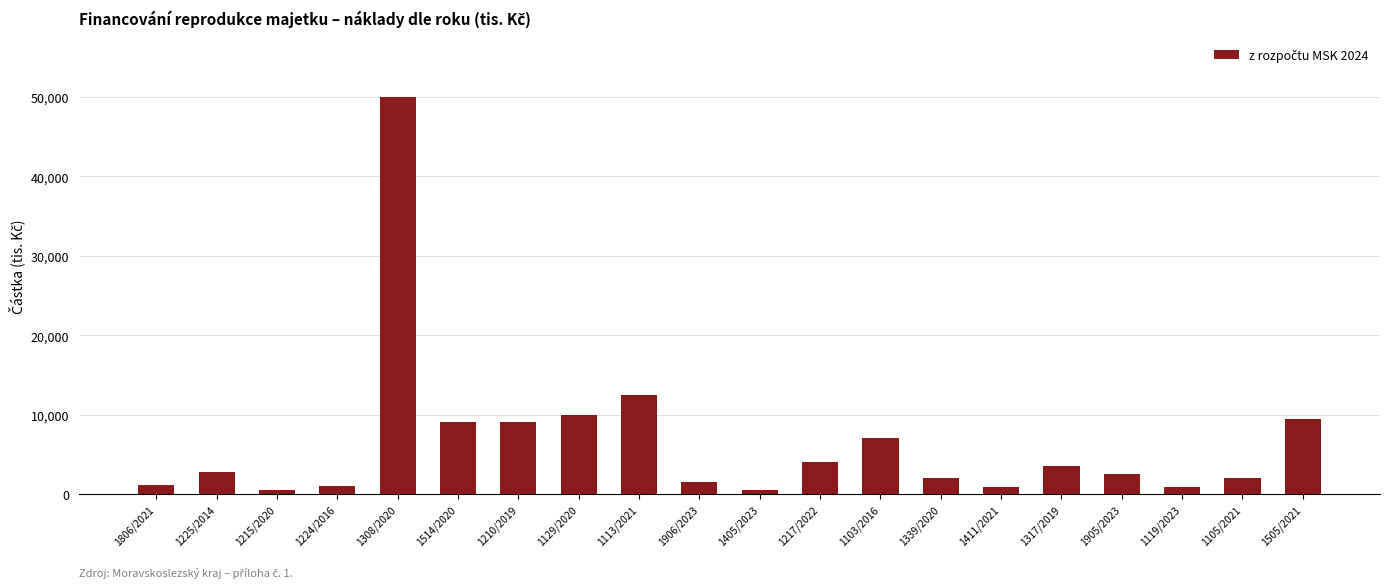

How many bars are there in total?

20